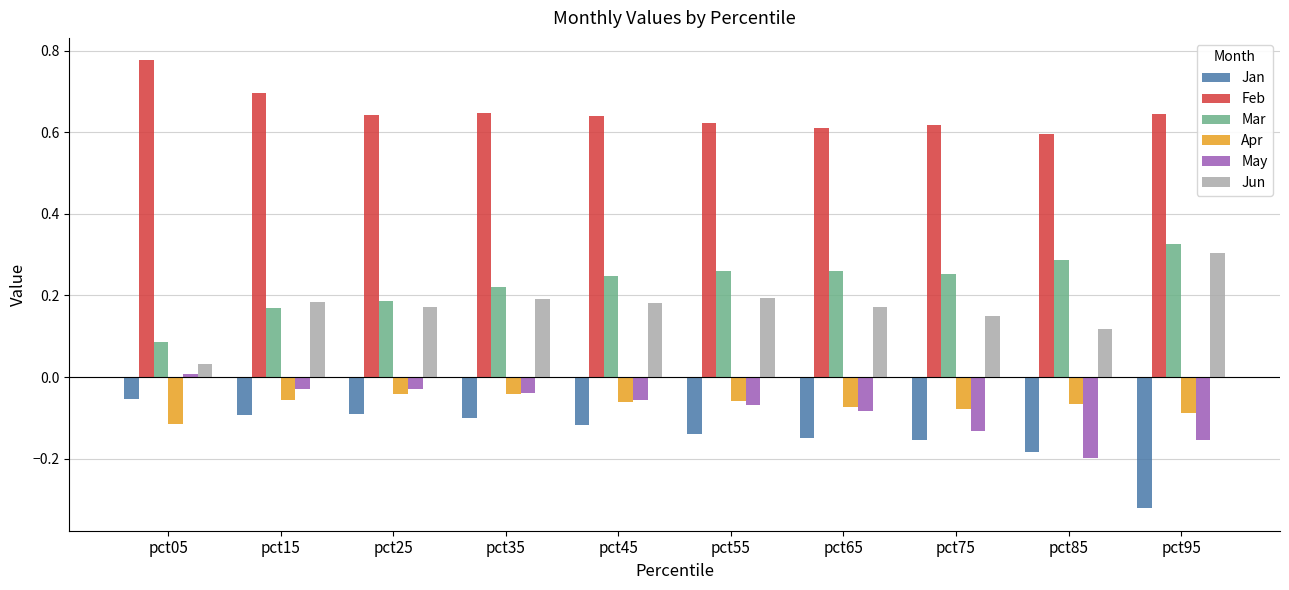

The value of Apr at pct15 is -0.1. True or false?

True